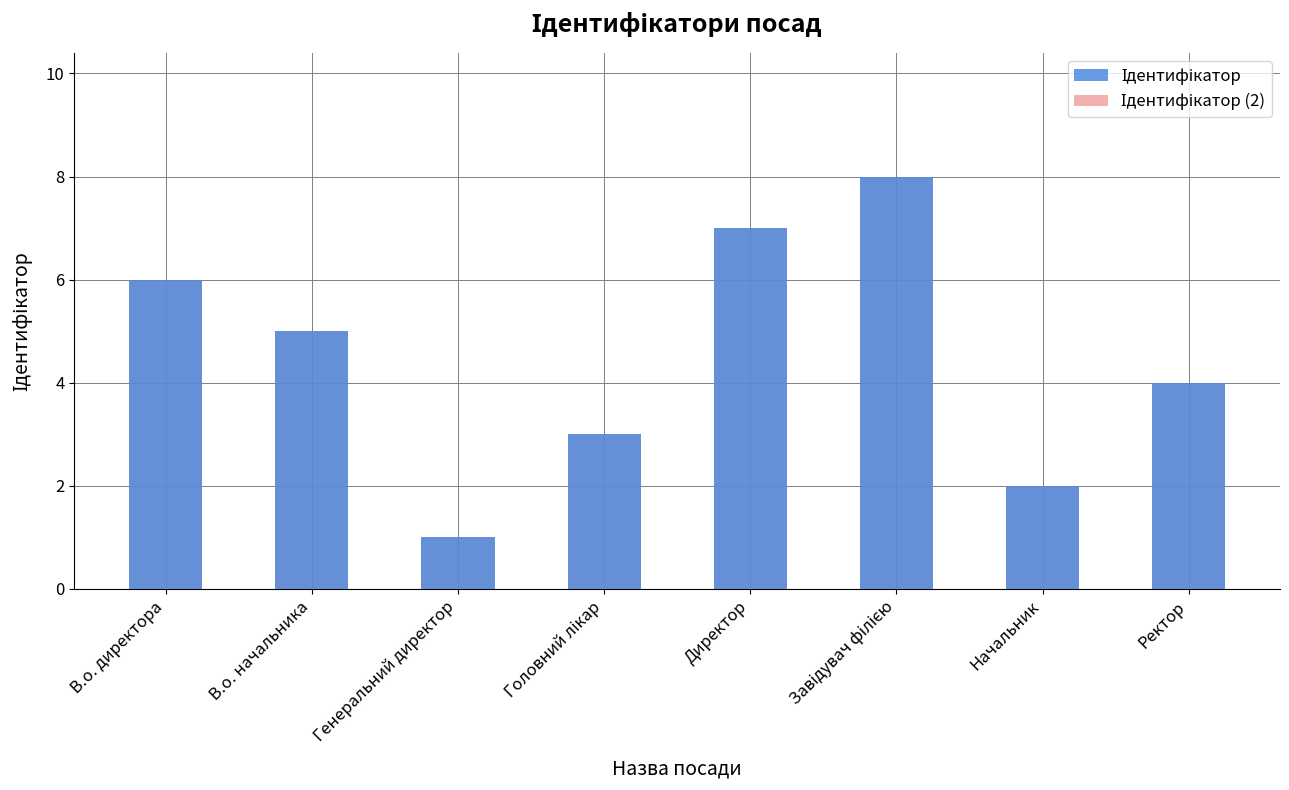

At which label is Ідентифікатор closest to 4?

Ректор